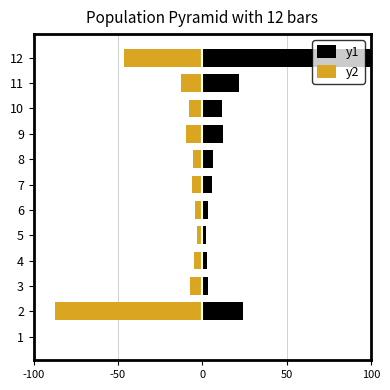

List the series in order of their overall mean, highest first.

y1, y2